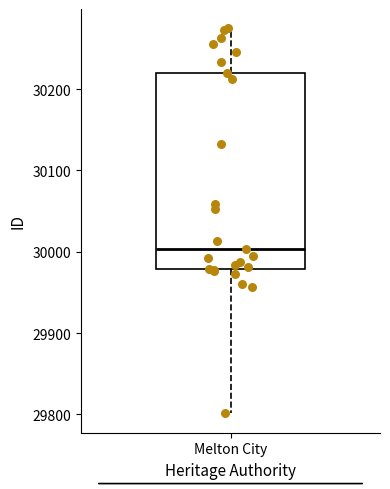

Read this box plot against the y-axis: the position of the median line, the range covered by the box, and the ends of both whiskers. The values are not printed on the chart, so give them approximately, as read against the axis.

median 30000, box 29980 to 30220, whiskers 29800 to 30280